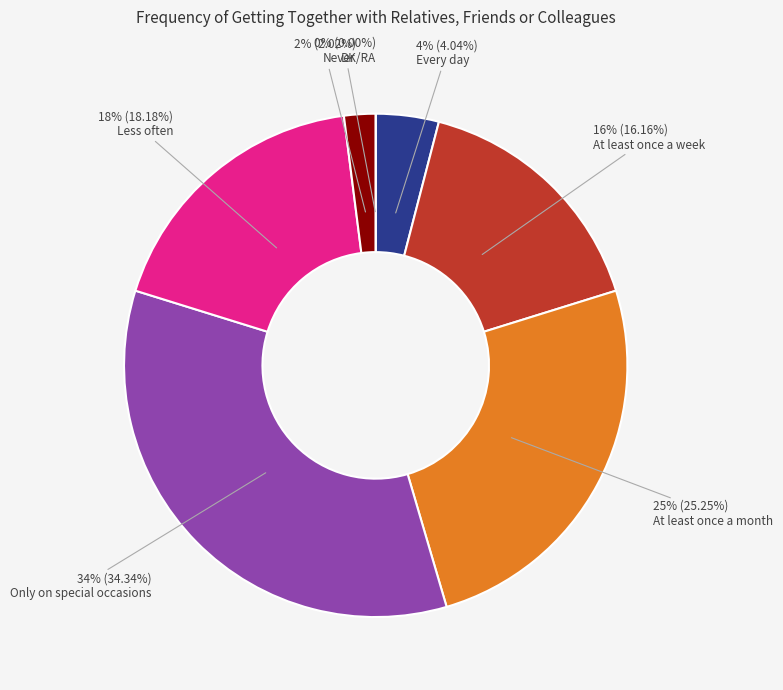

What is the change in value from Only on special occasions to Never?

-32